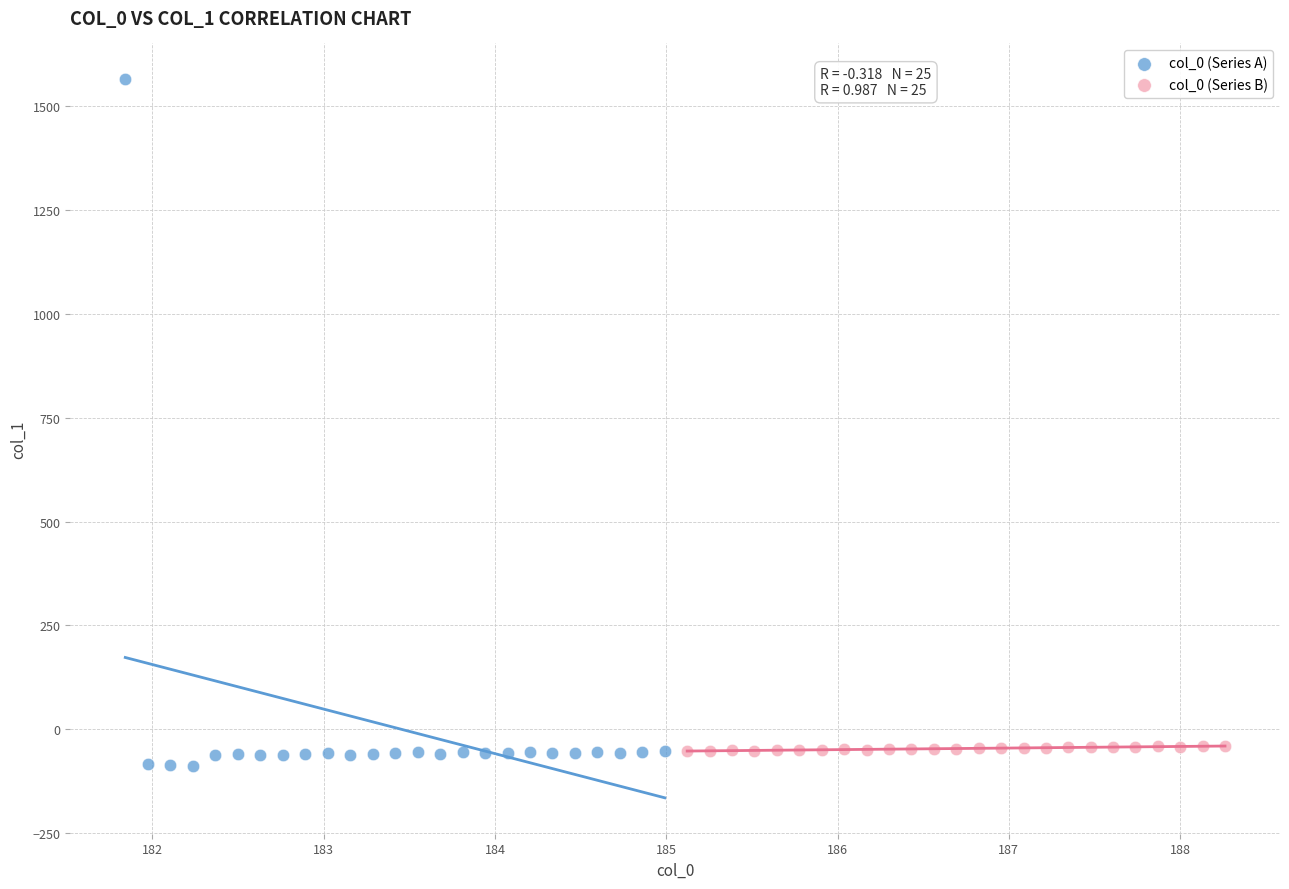

What are all the series names shown in the legend?

col_0 (Series A), col_0 (Series B)